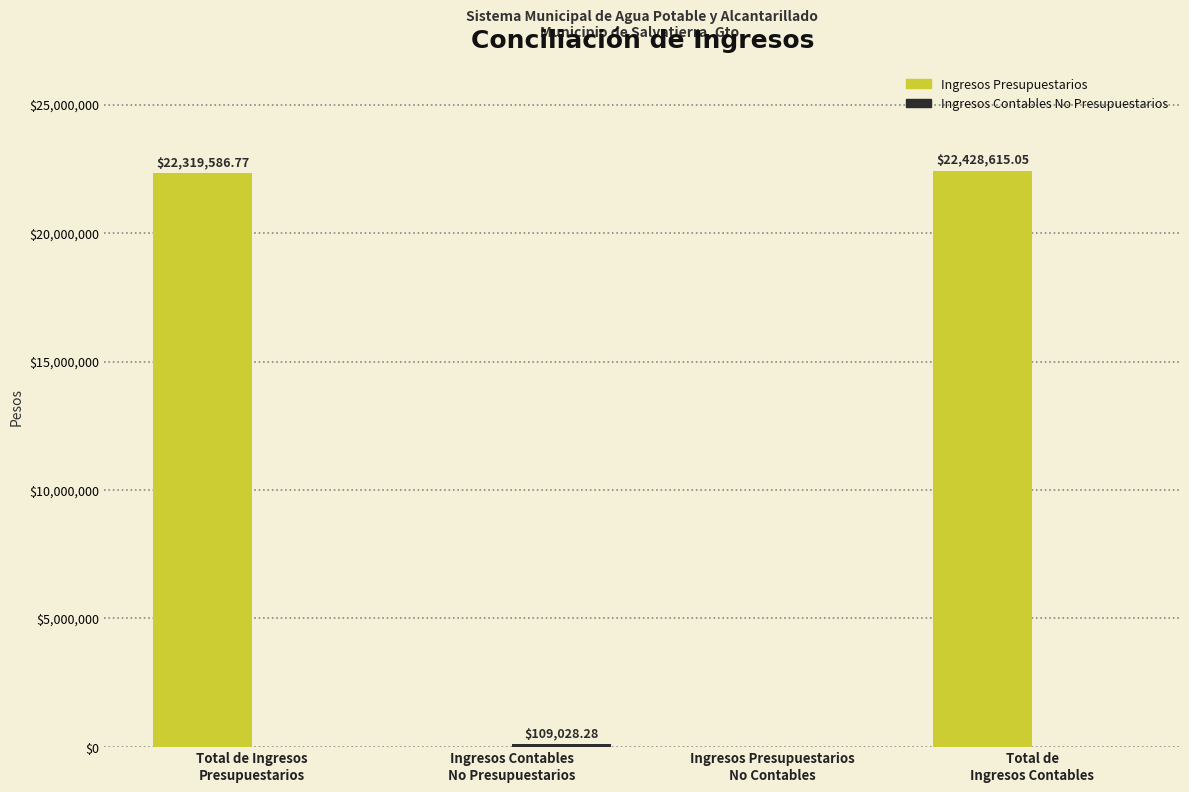

What is the sum of all Ingresos Presupuestarios values?

44748201.8